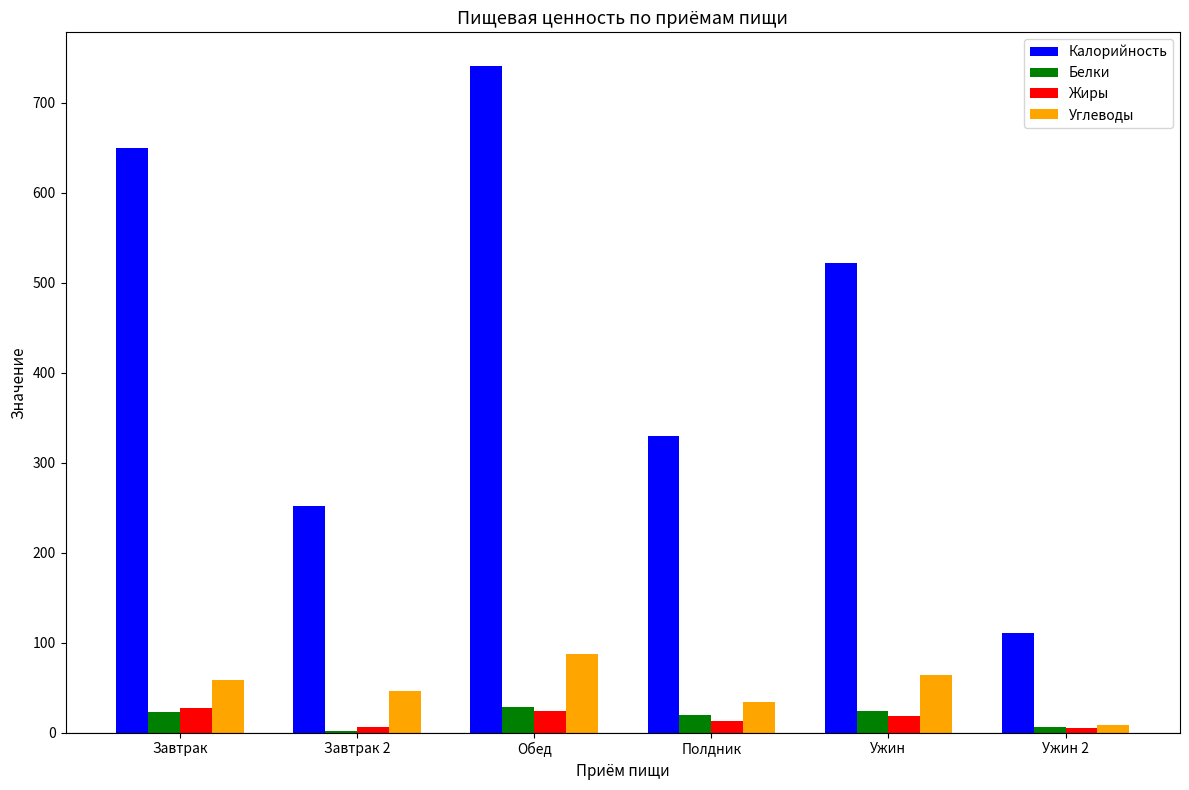

Is the value of Калорийность at Завтрак greater than the value of Углеводы at Полдник?

Yes